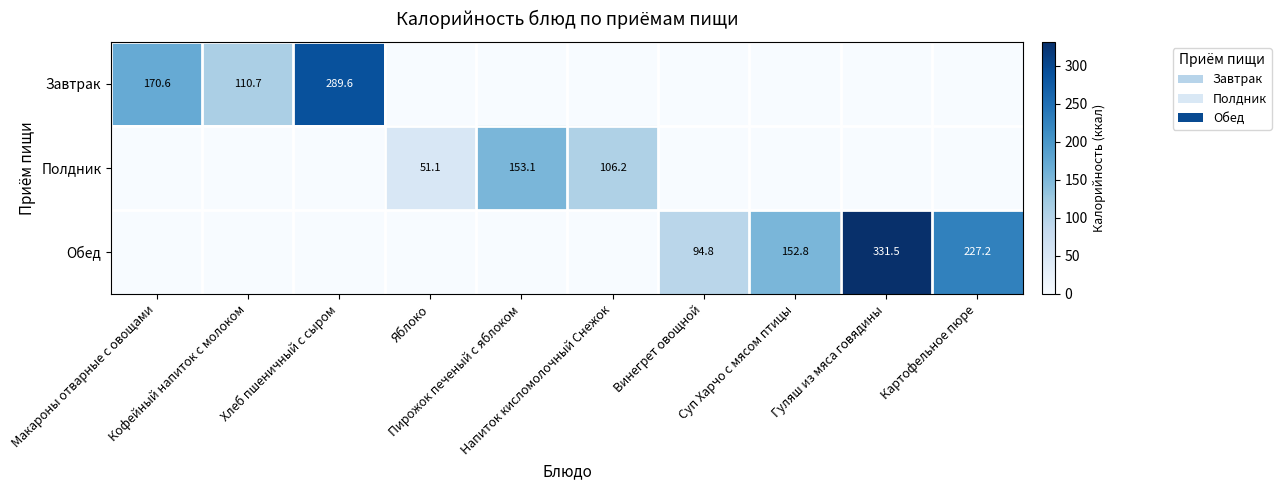

What is the sum of the Обед values at Хлеб пшеничный с сыром and Картофельное пюре?

227.2